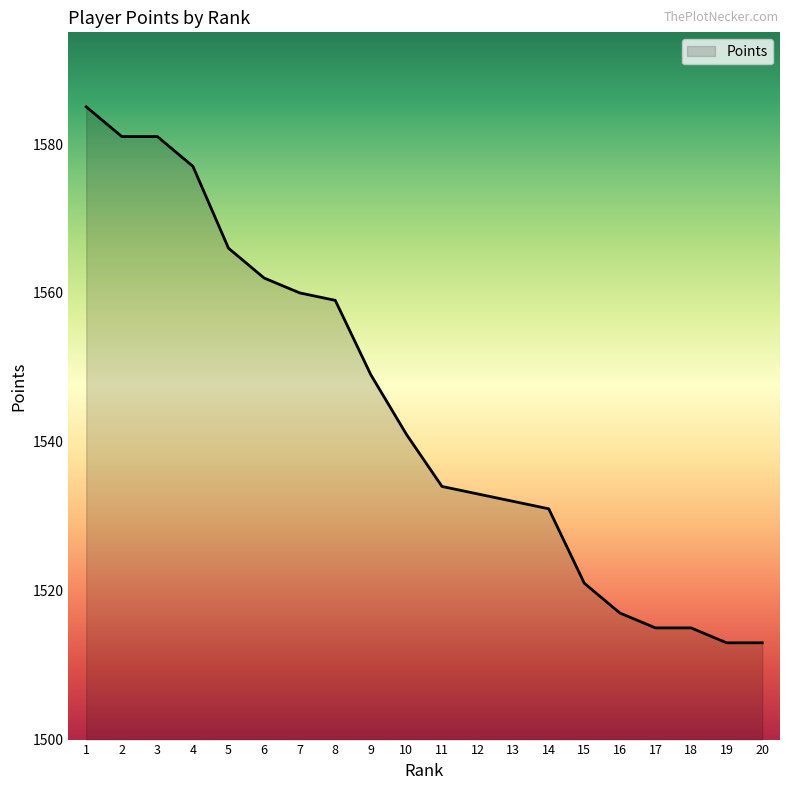

How many lines are shown in the chart?

1